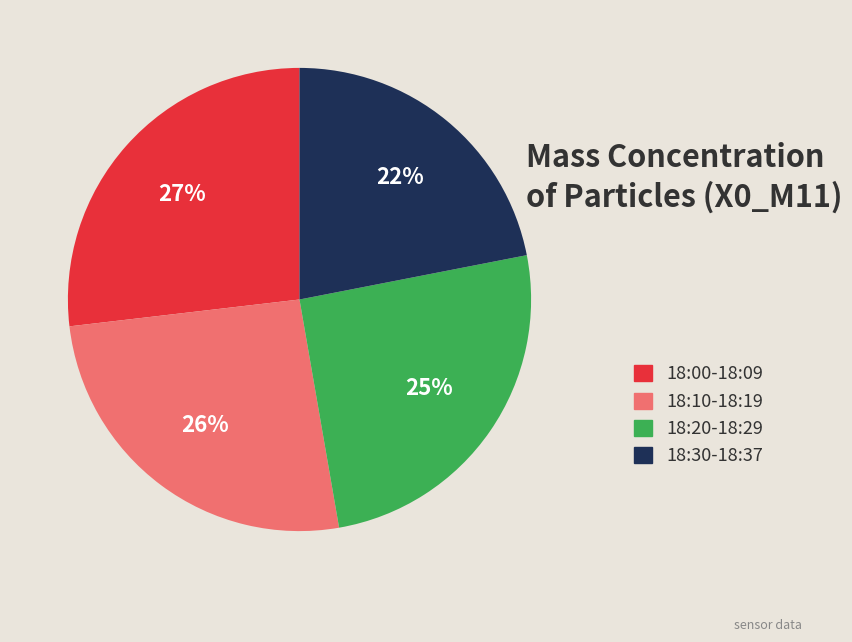

To the nearest percent, what is the difference between the largest and smallest slice percentages?

5%